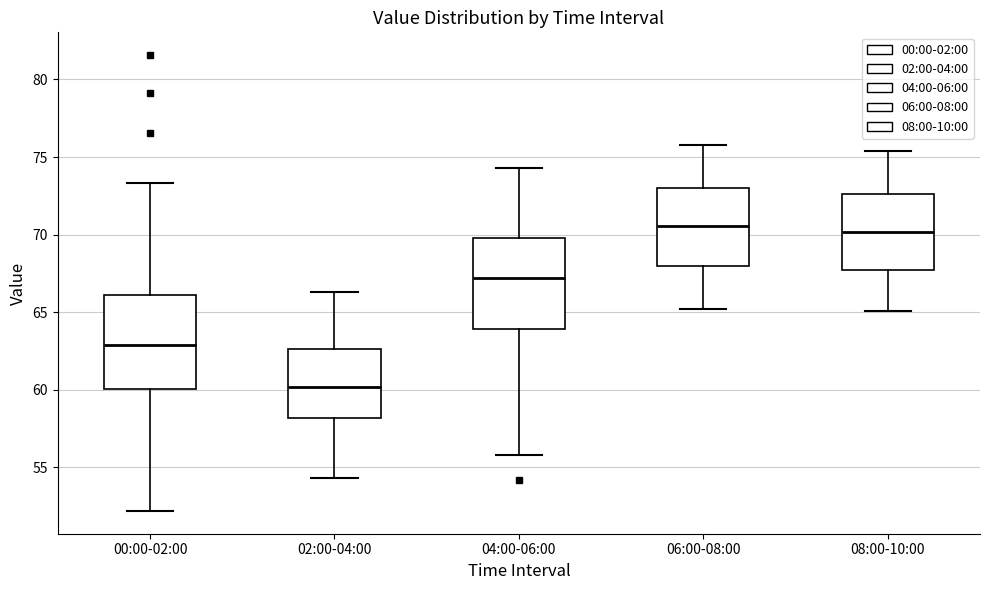

Where does the median line of the box for 04:00-06:00 sit on the y-axis? The values are not printed on the chart, so give them approximately, as read against the axis.

67.0